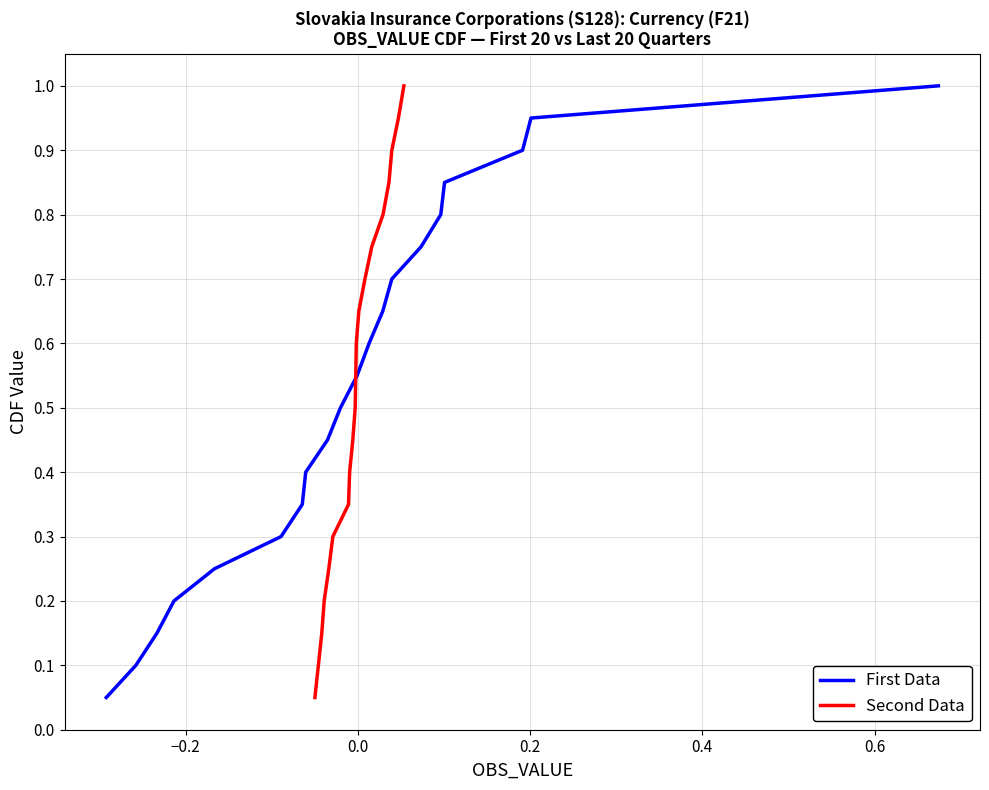

What is the highest value of the First Data series?

1.0